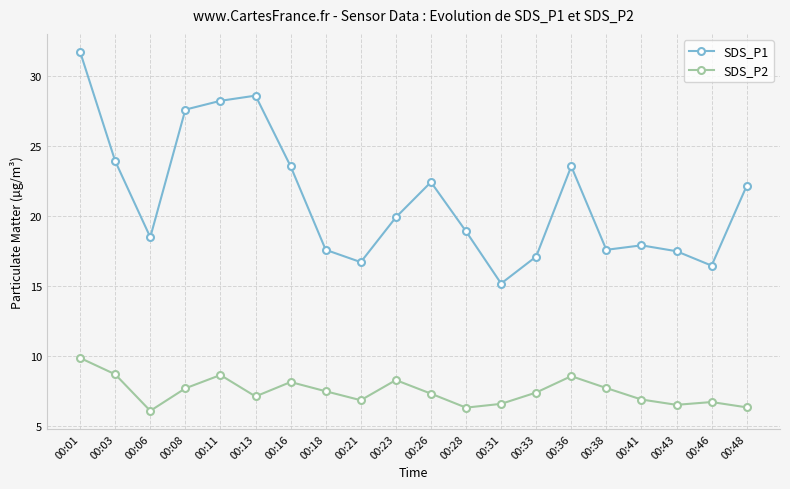

True or false: SDS_P2 has more than 2 points higher than both neighbors.

True